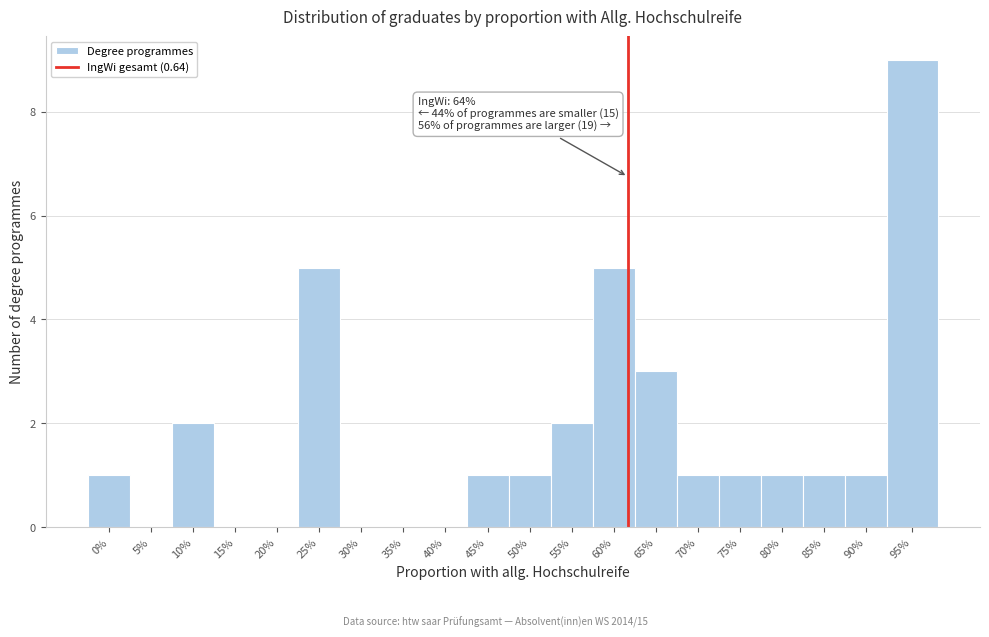

Reading left to right, extract all data points from this chart.

0%=1	5%=0	10%=2	15%=0	20%=0	25%=5	30%=0	35%=0	40%=0	45%=1	50%=1	55%=2	60%=5	65%=3	70%=1	75%=1	80%=1	85%=1	90%=1	95%=9